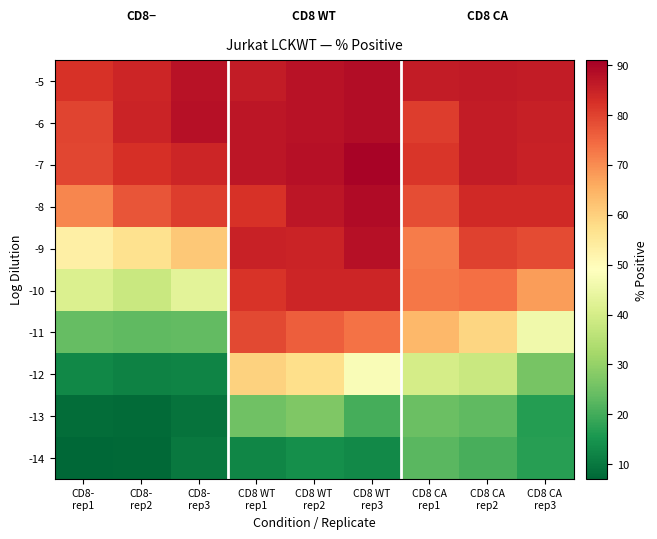

What is the greatest value displayed?

90.2